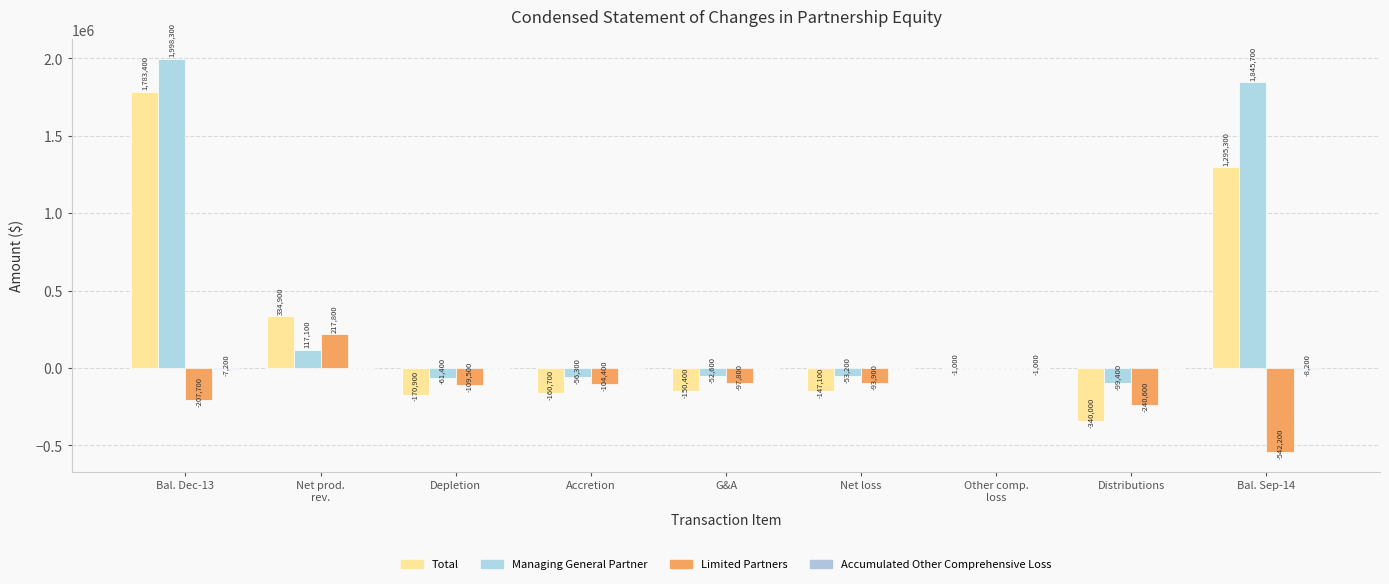

The Limited Partners series shows -104400 at Accretion. True or false?

True